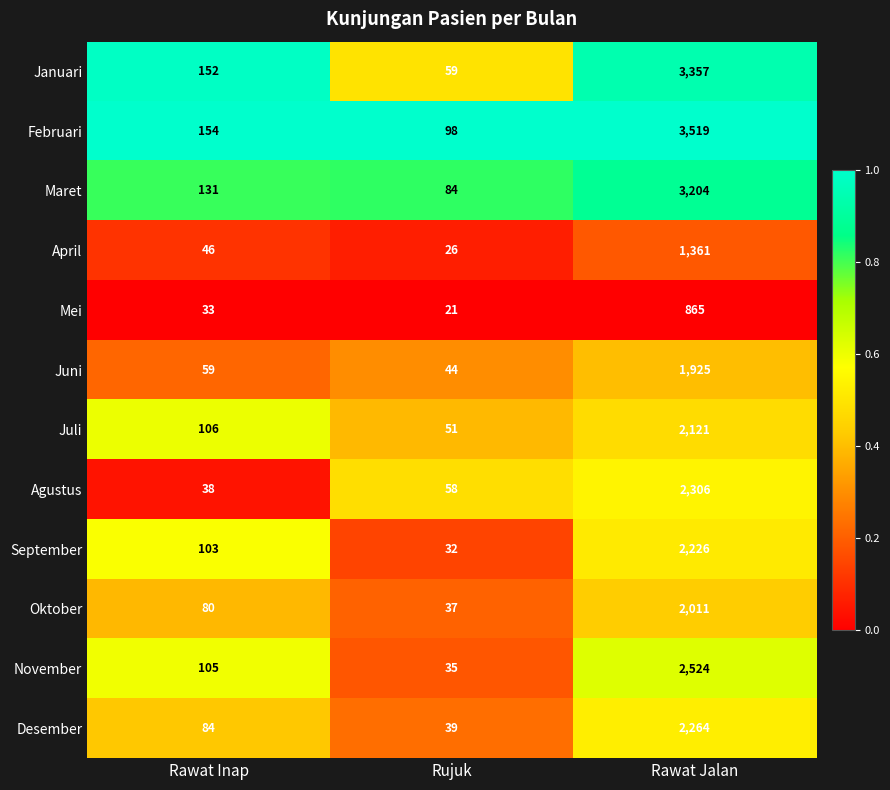

Which series has the widest spread of values?

Februari